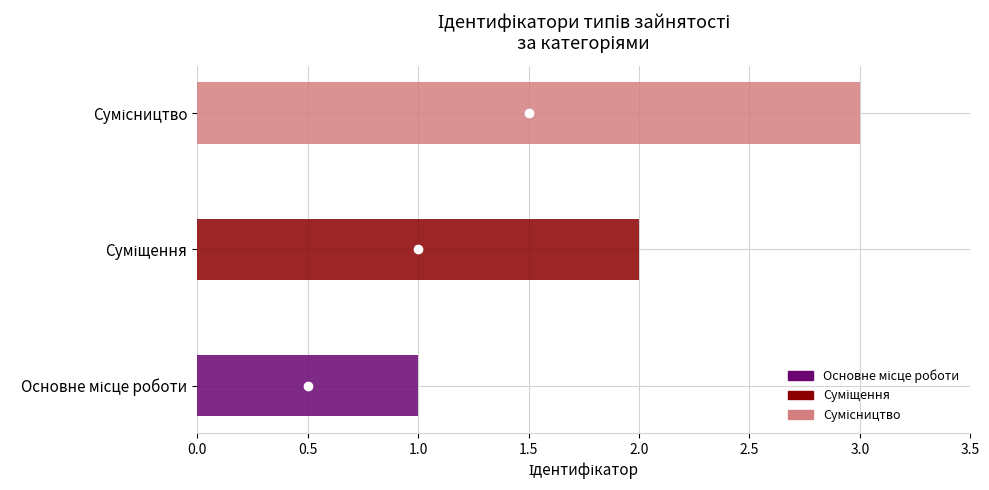

Is it true that the value at Суміщення is 2?

True